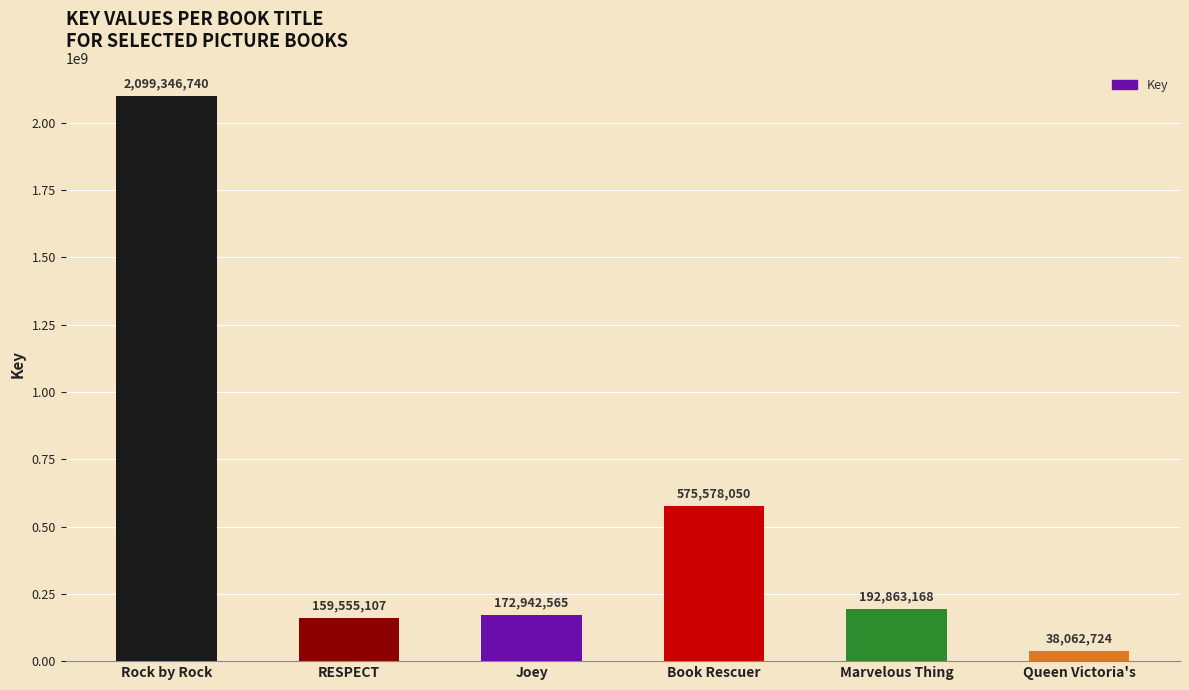

Which label corresponds to the largest value in the chart?

Rock by Rock